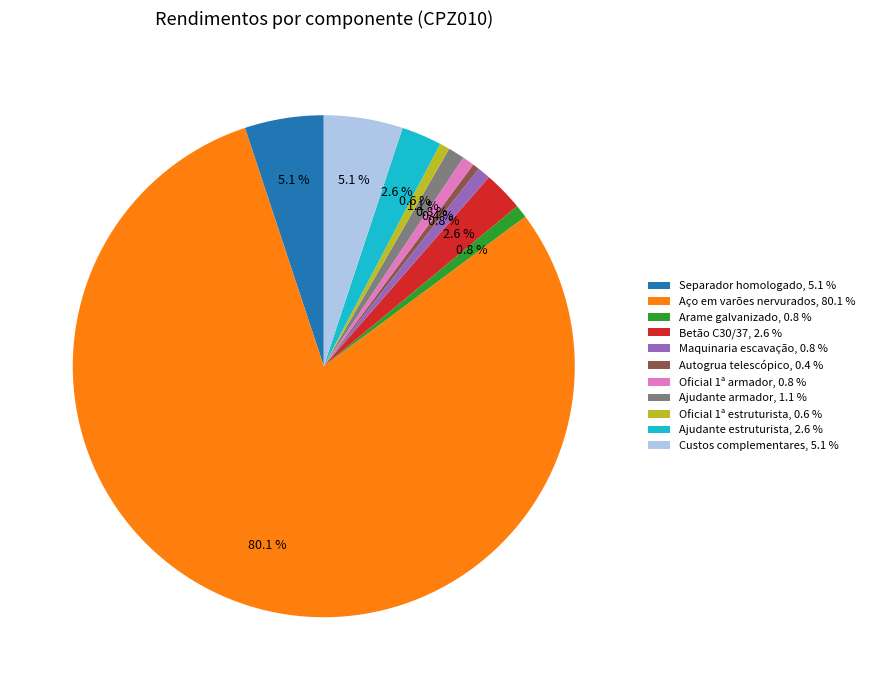

What is the majority slice?

Aço em varões nervurados